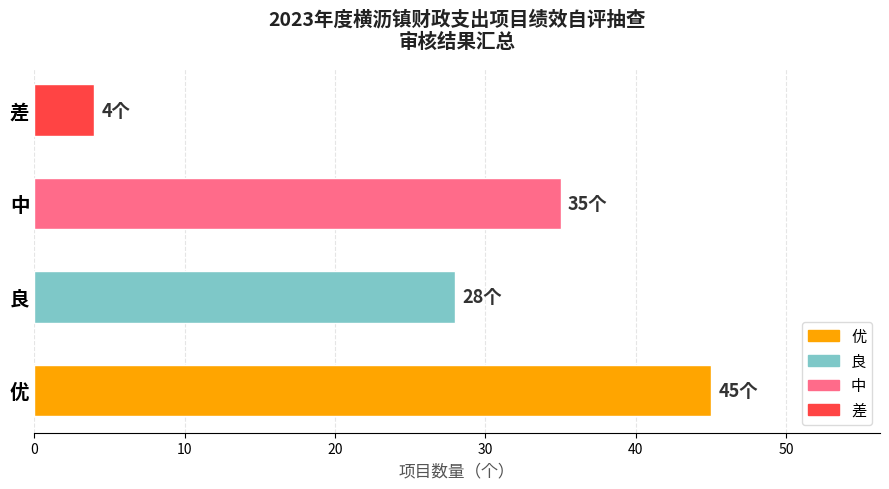

Reading bottom to top, what are all the values shown in this chart?

优=45	良=28	中=35	差=4